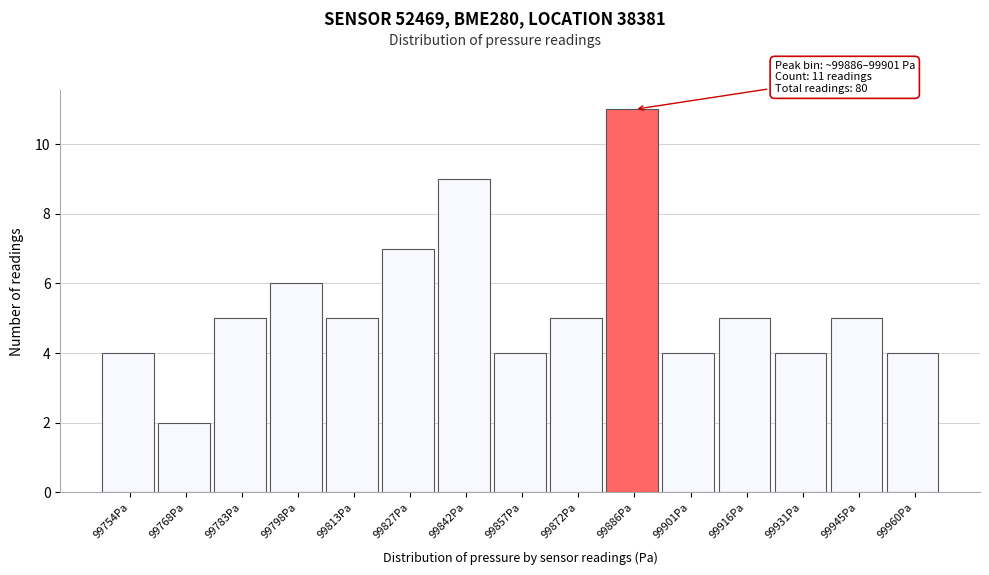

Reading left to right, extract all data points from this chart.

4	2	5	6	5	7	9	4	5	11	4	5	4	5	4